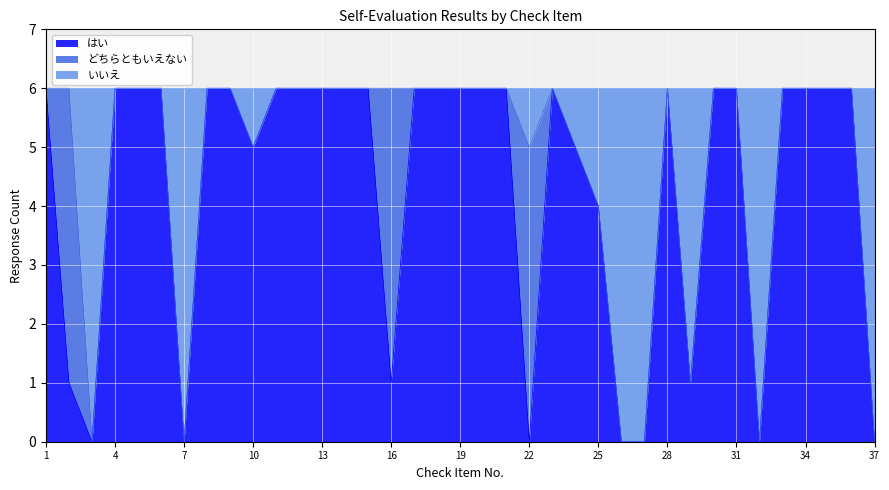

At which label is はい closest to 3?

25